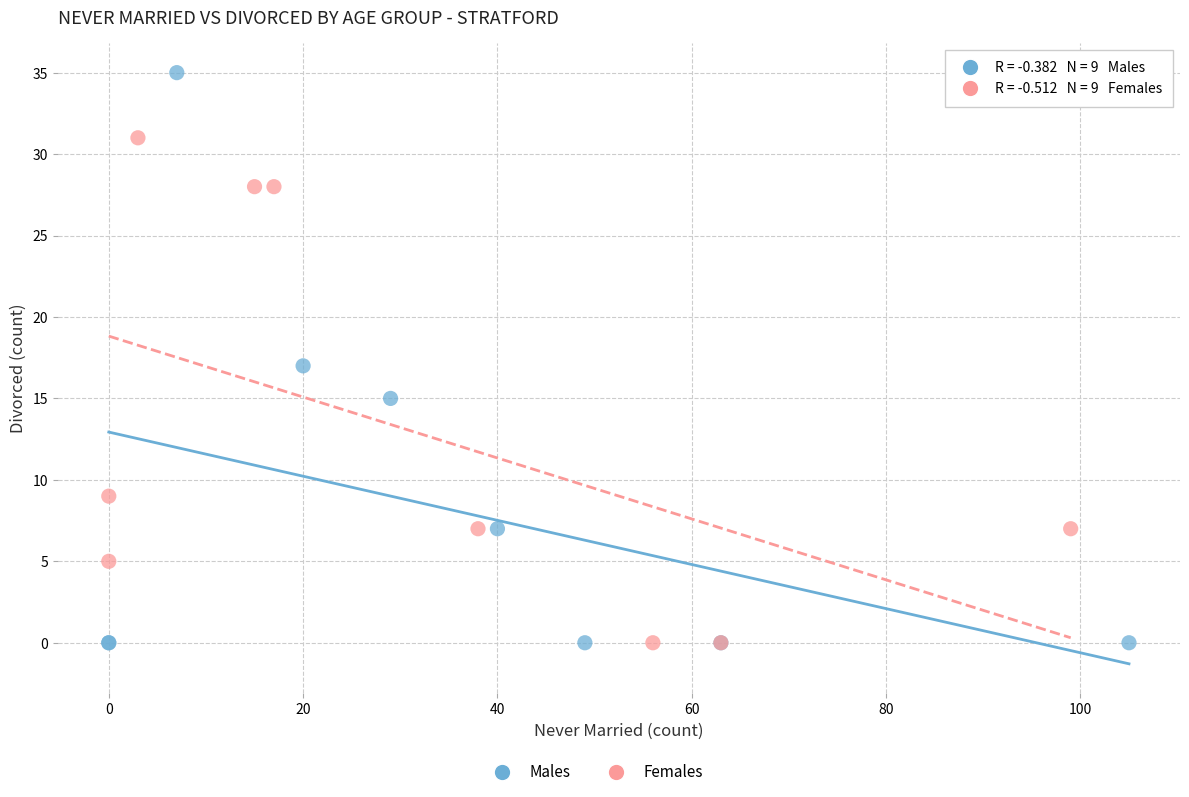

Which series has the largest Y range (max minus min)?

Males